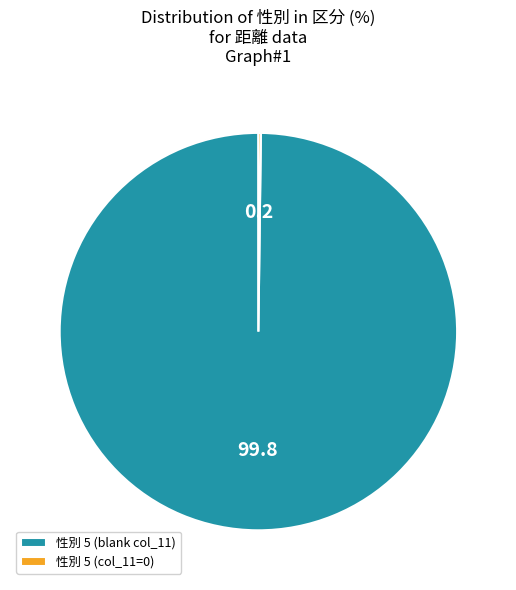

True or false: 性別 5 (blank col_11) accounts for 91% of the total.

False